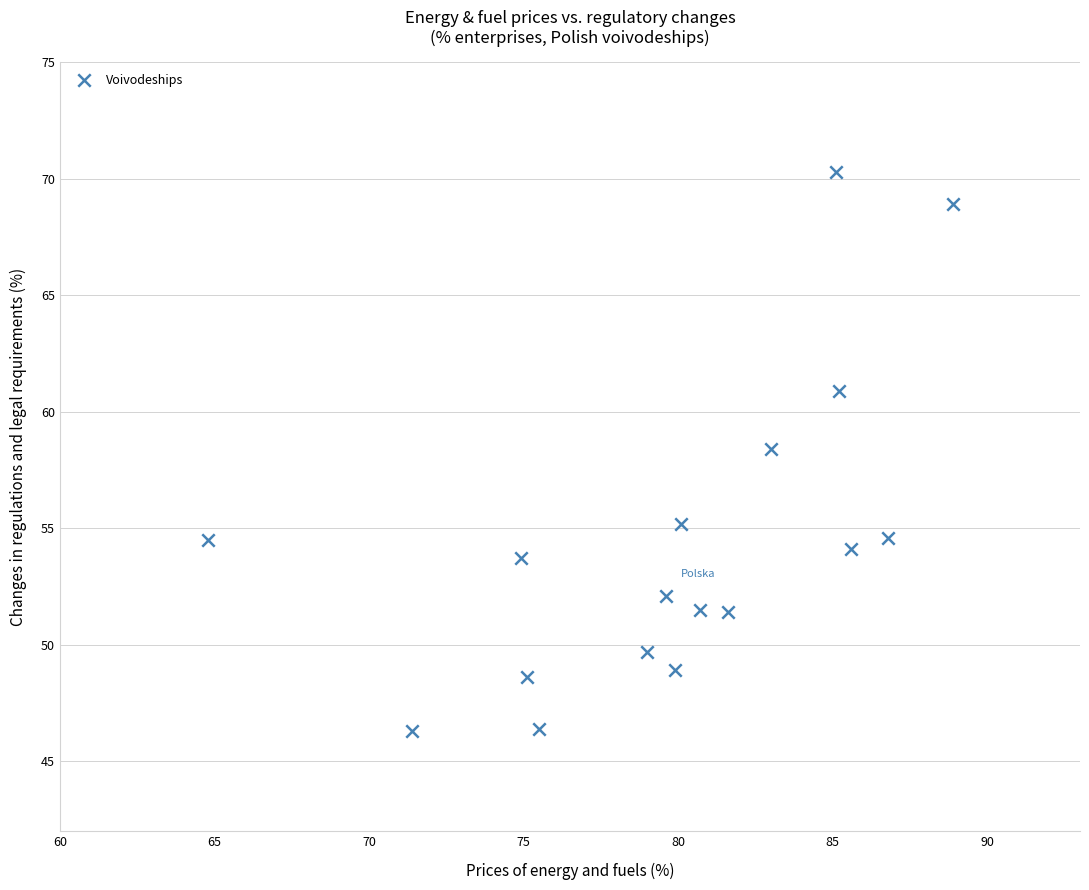

What is the range of Y values (max minus min)?

24.0